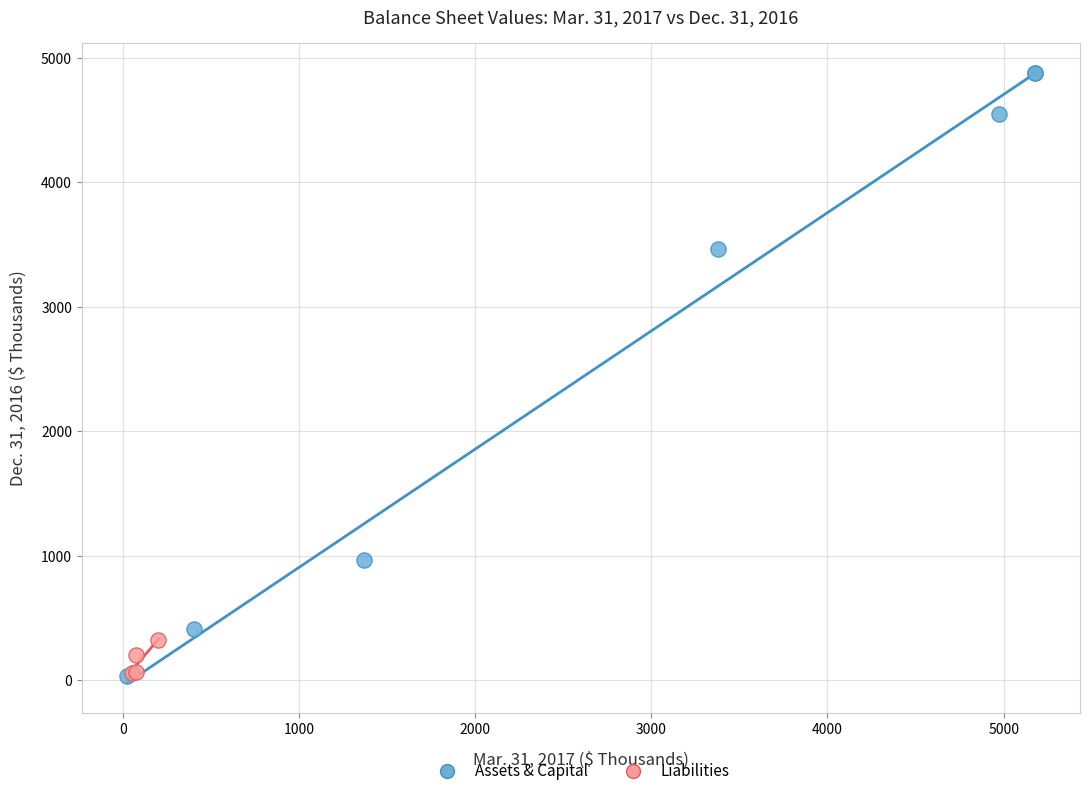

What are all the series names shown in the legend?

Assets & Capital, Liabilities